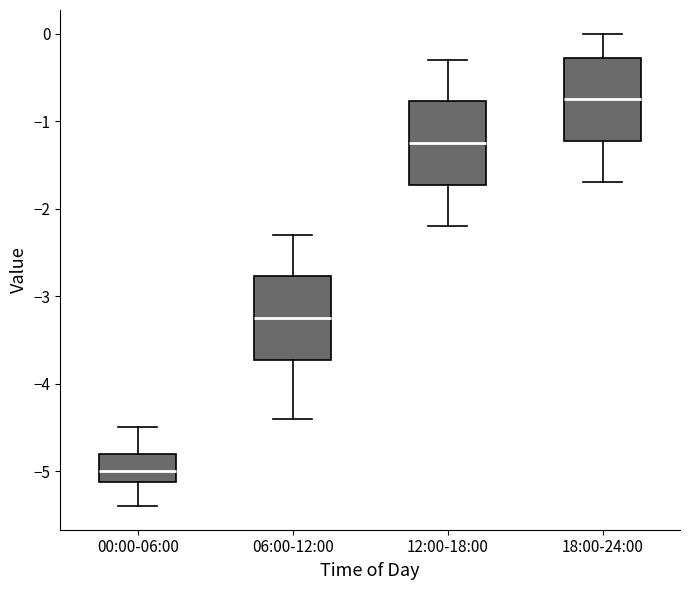

Which box has the highest median line?

18:00-24:00